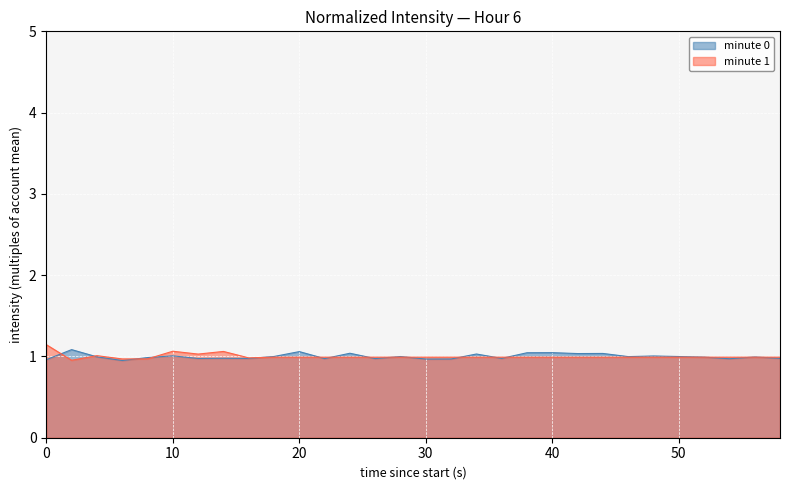

Does the chart display data point markers on the line(s)?

No